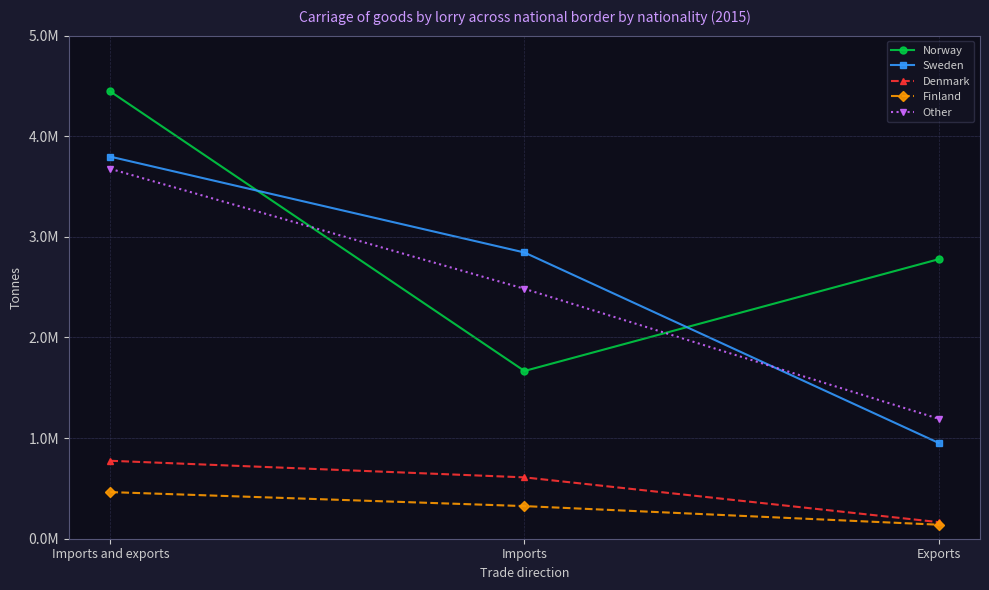

At which category does the chart reach its peak across all series?

Imports and exports